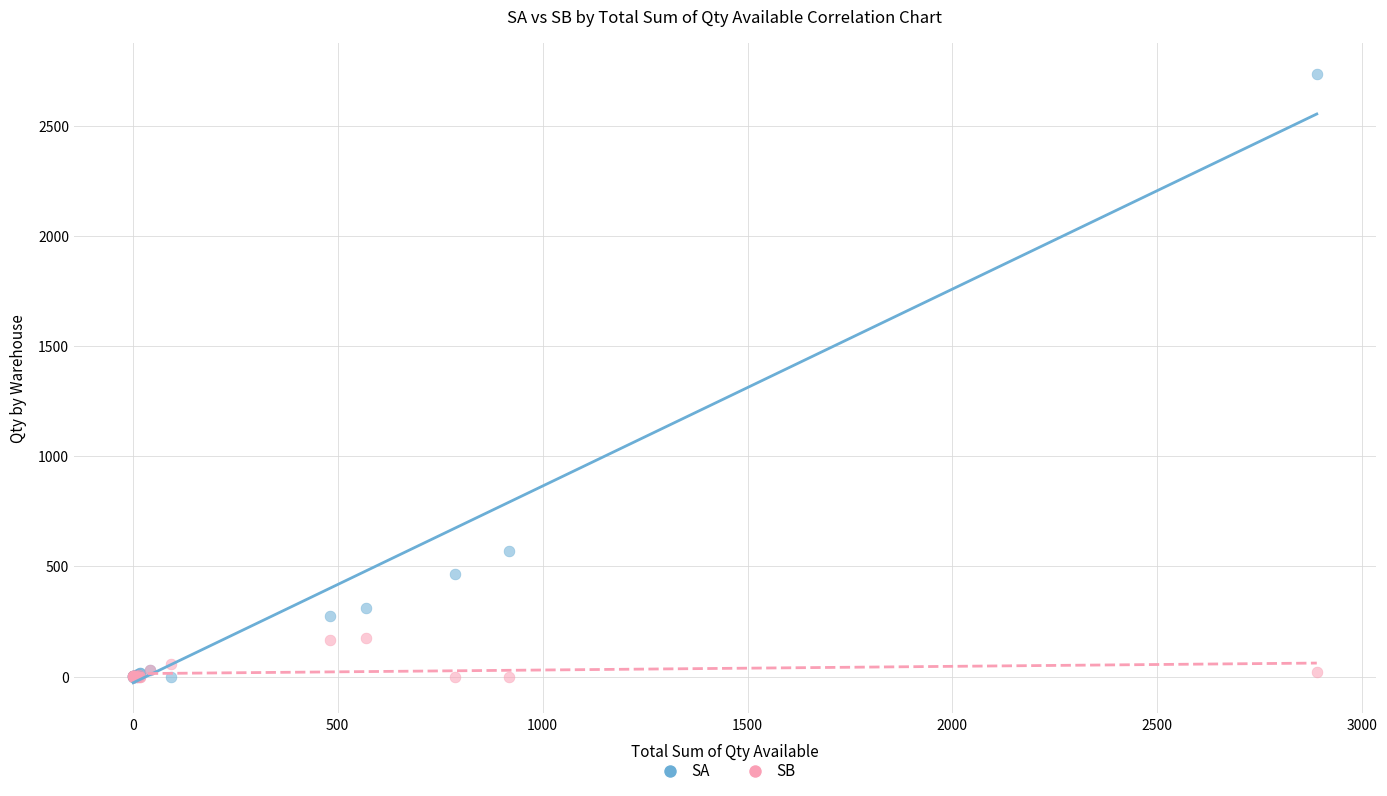

What are all the series names shown in the legend?

SA, SB